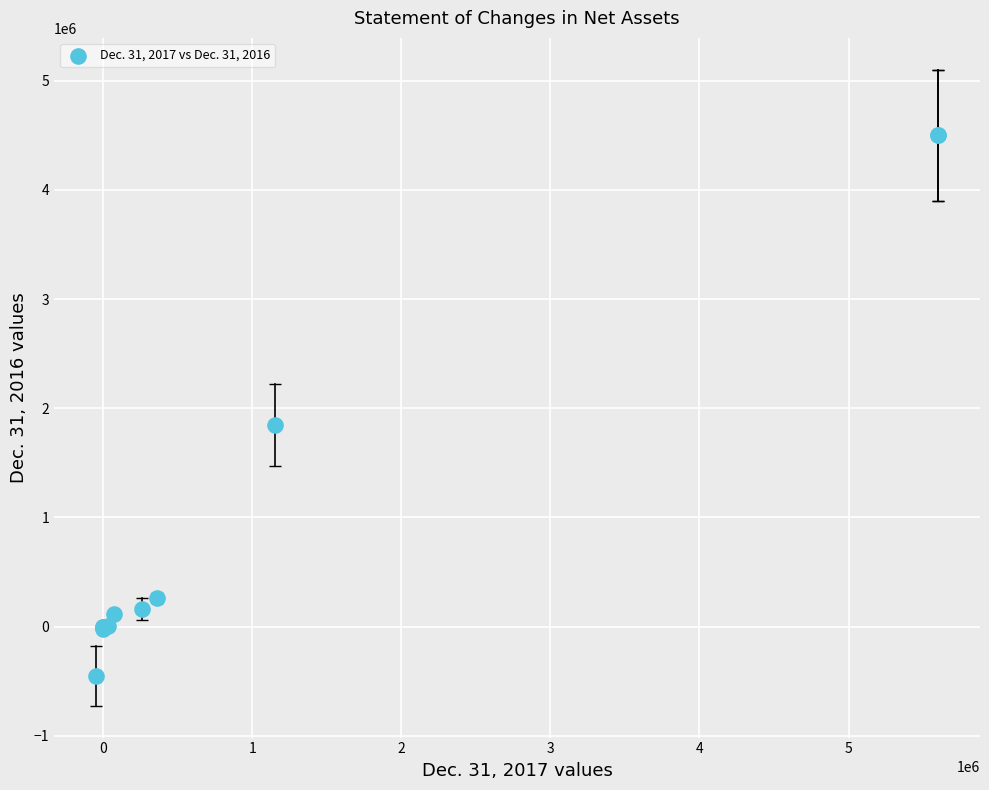

What Y value in the scatter plot is closest to 2025000?

1850000